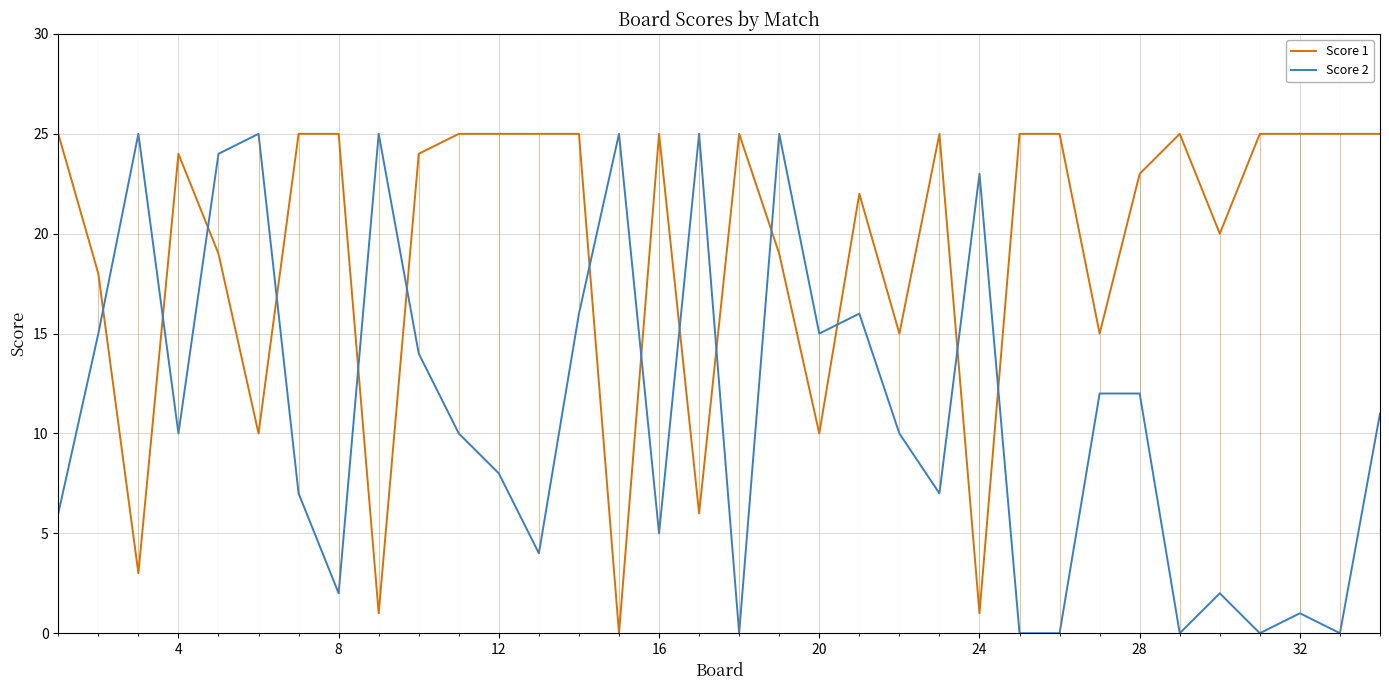

True or false: Score 1 and Score 2 cross at least once.

True